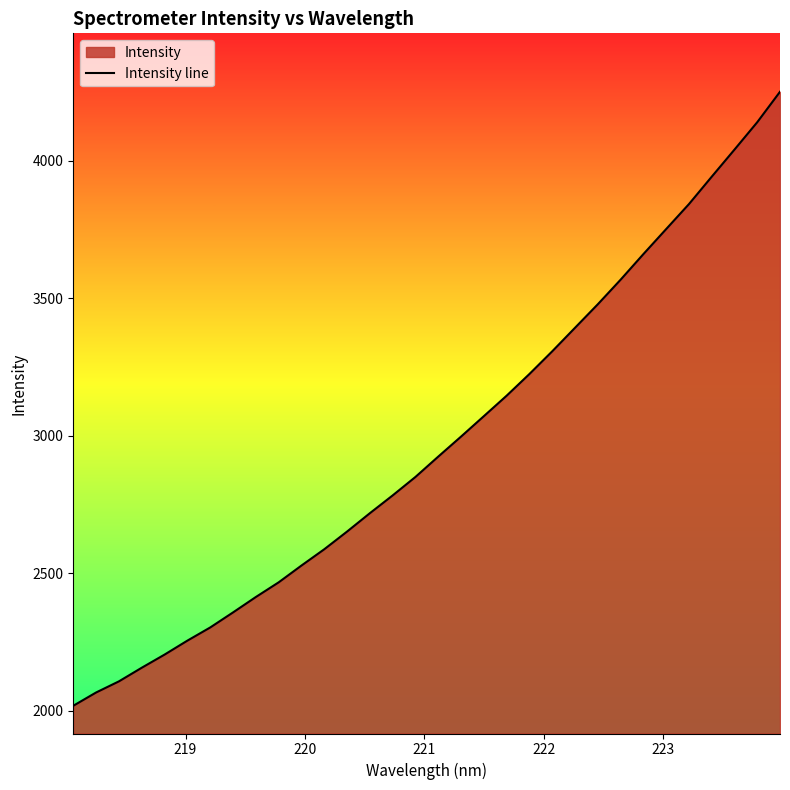

What is the value of the 4th point from the left?

2156.1